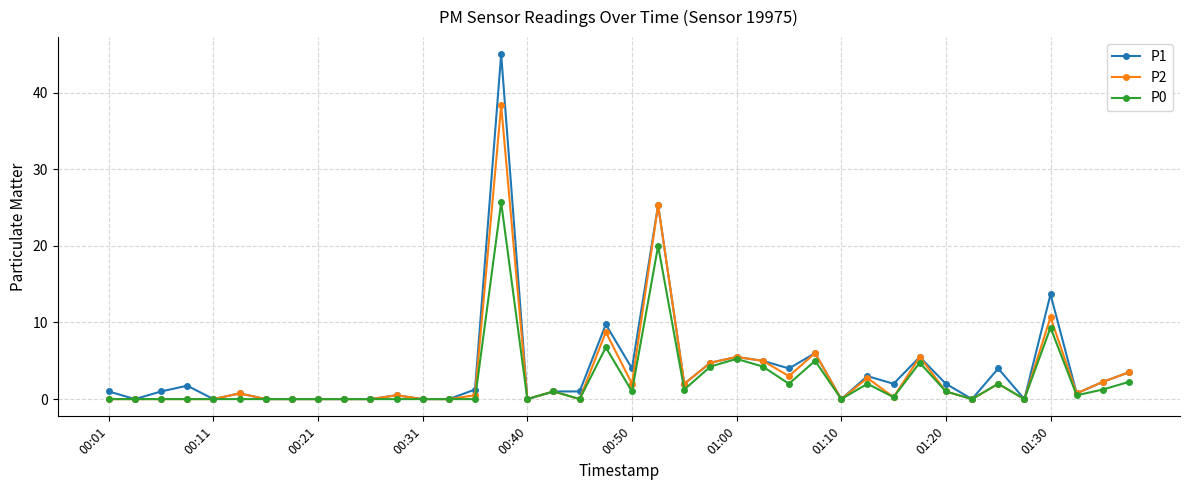

Does the chart have visible grid lines?

Yes